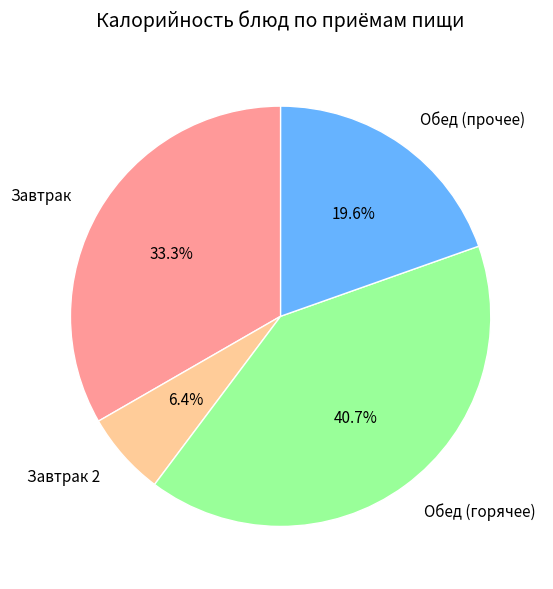

How much of the chart is everything except Завтрак 2?

93.6%